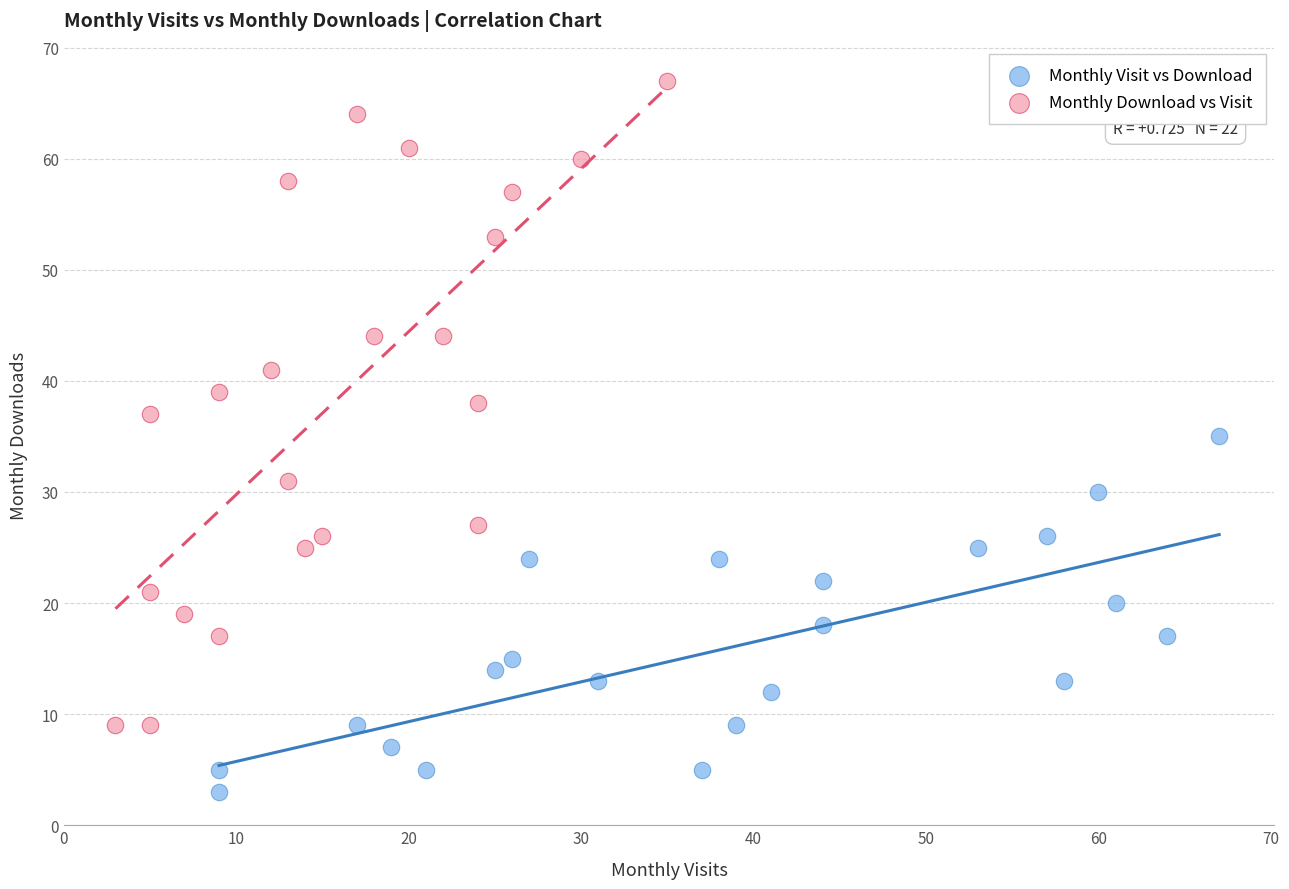

Which series has the largest Y range (max minus min)?

Monthly Download vs Visit